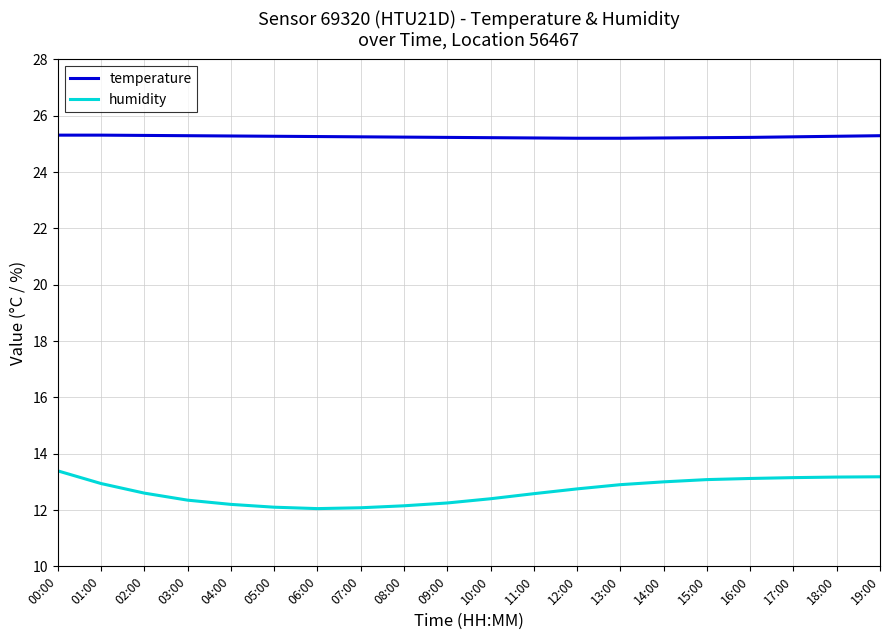

What is the average value of the humidity series?

12.7